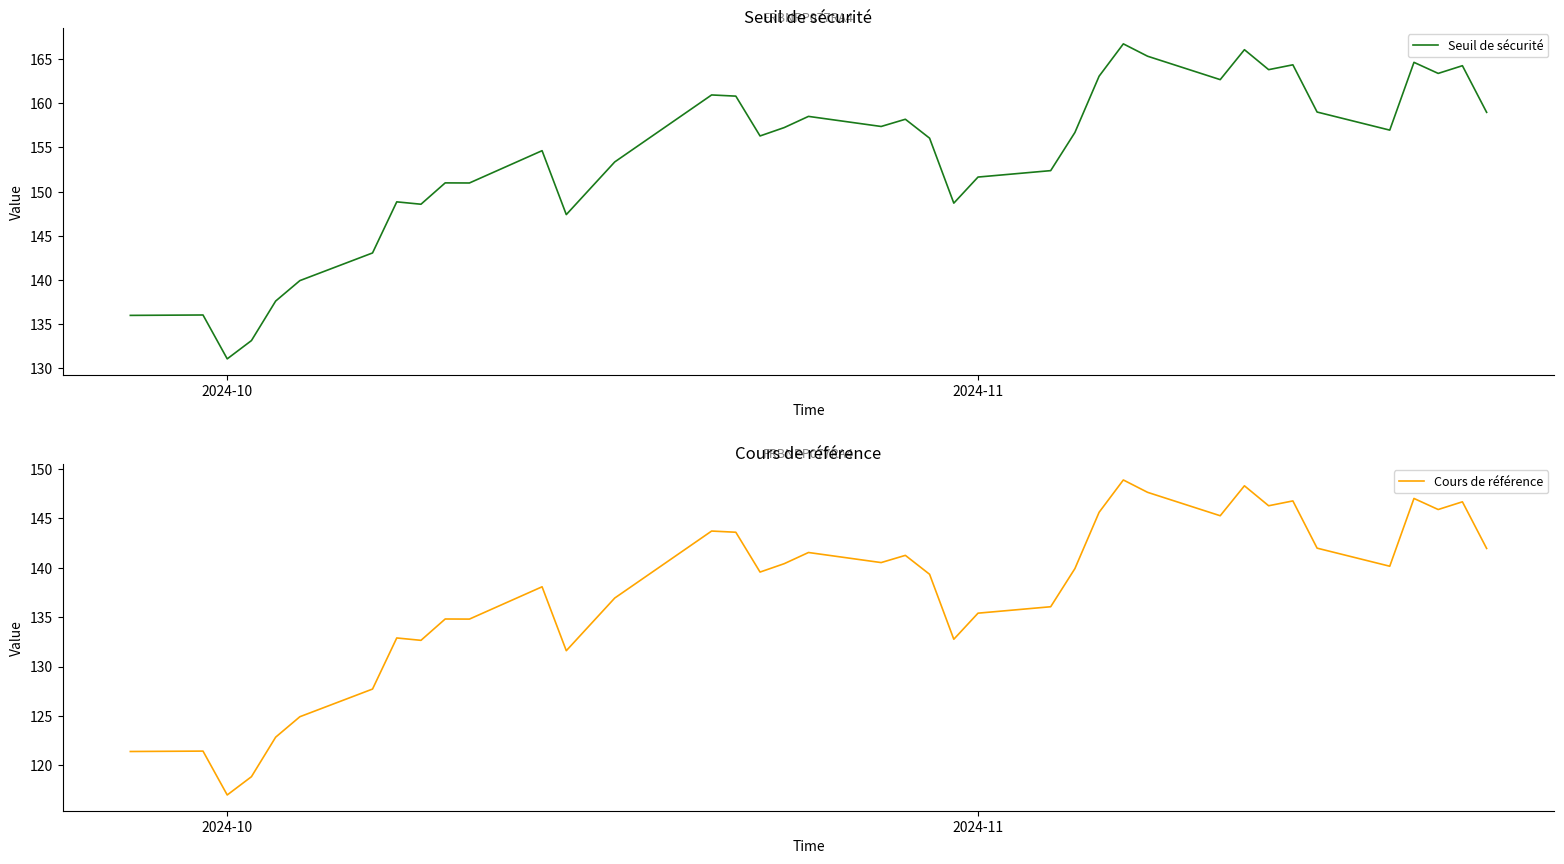

True or false: Seuil de sécurité and Cours de référence cross at least once.

False